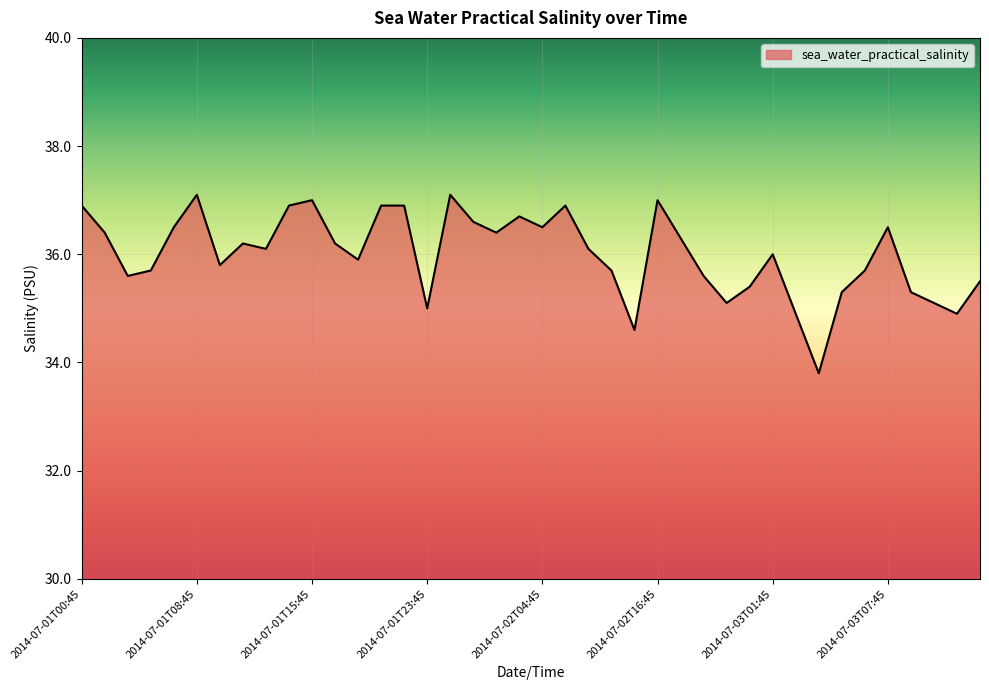

What is the smallest value displayed?

33.8